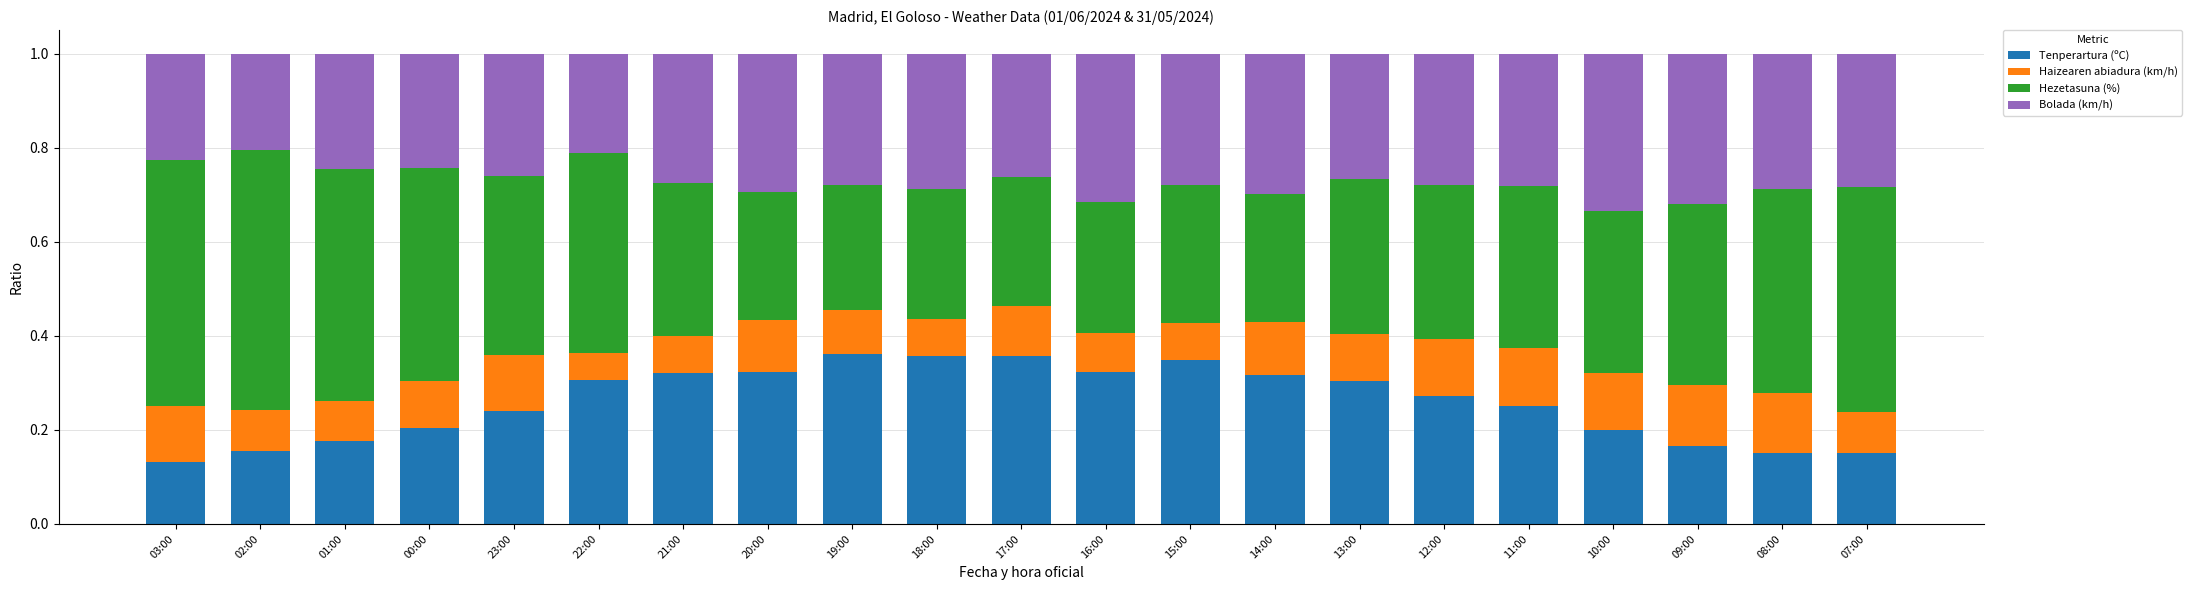

What is the sum of the Tenperartura (ºC) values at 22:00 and 17:00?

0.7